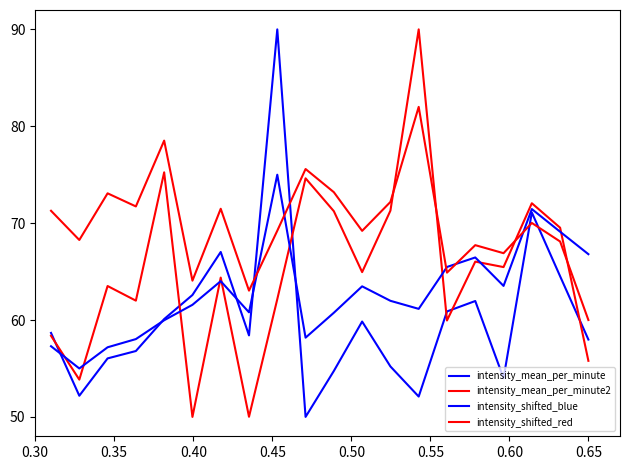

How many lines are shown in the chart?

4